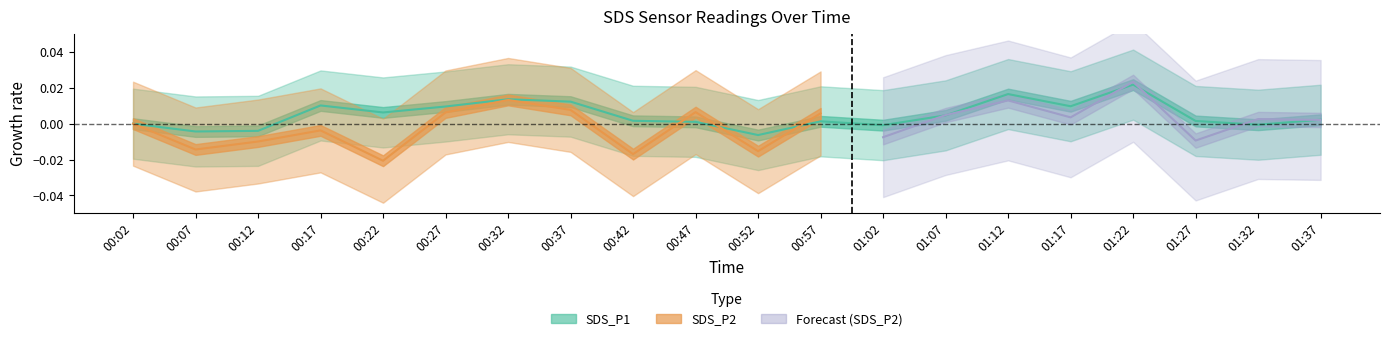

How many values are above zero?

14